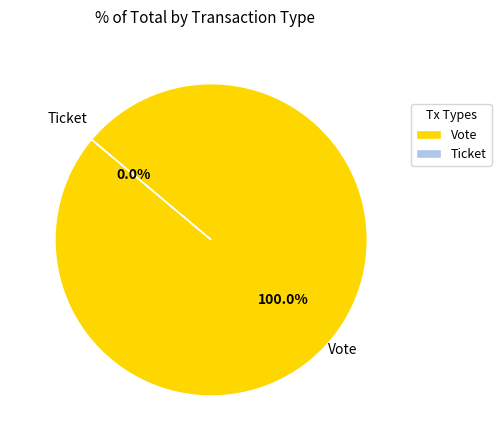

How many slices are in this pie chart?

2